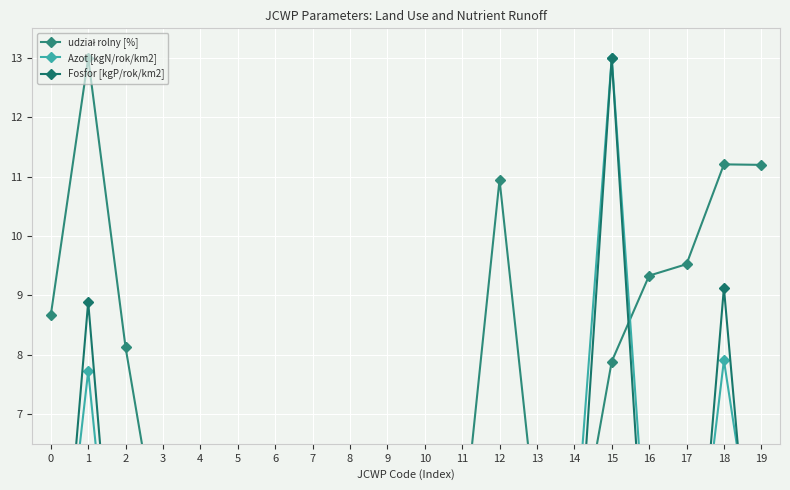

True or false: Fosfor [kgP/rok/km2] and udział rolny [%] cross at least once.

True